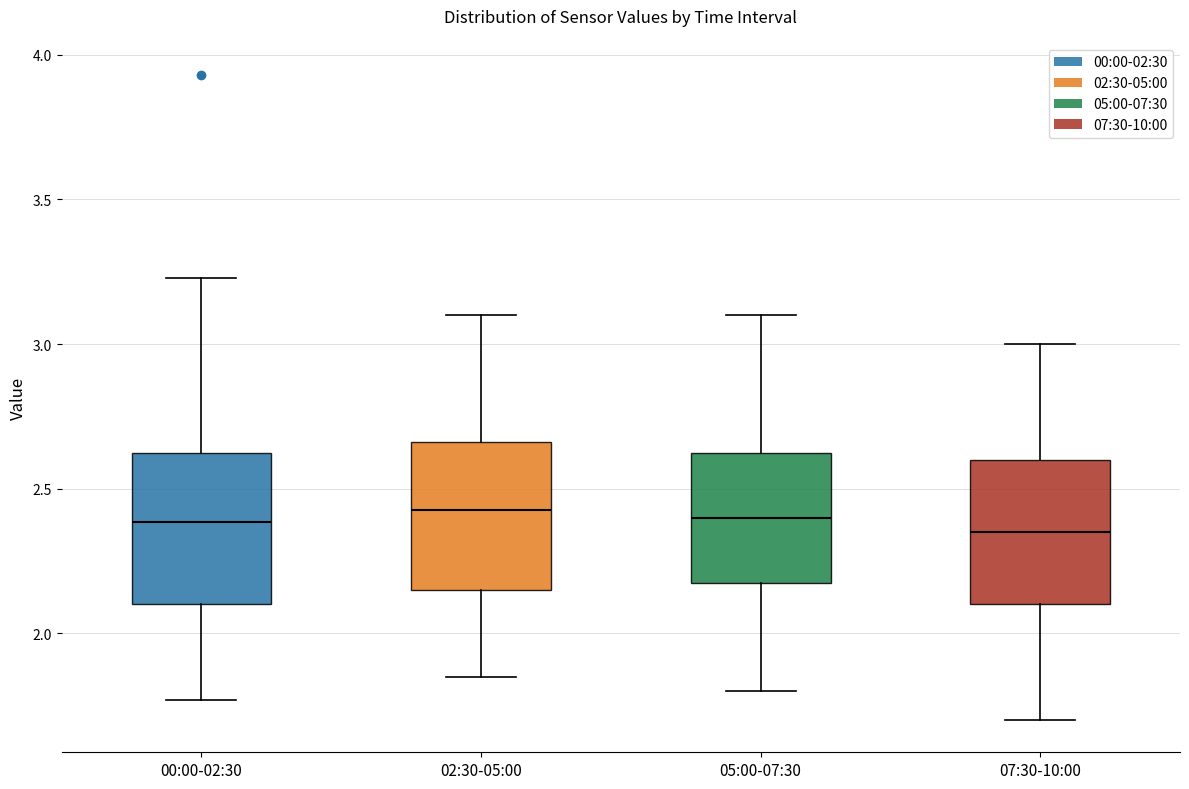

Reading left to right, read every box against the y-axis: the position of its median line, the range the box covers, and the ends of its whiskers. The values are not printed on the chart, so give them approximately, as read against the axis.

00:00-02:30: median 2.40, box 2.10 to 2.65, whiskers 1.75 to 3.25
02:30-05:00: median 2.45, box 2.15 to 2.65, whiskers 1.85 to 3.10
05:00-07:30: median 2.40, box 2.20 to 2.65, whiskers 1.80 to 3.10
07:30-10:00: median 2.35, box 2.10 to 2.60, whiskers 1.70 to 3.00